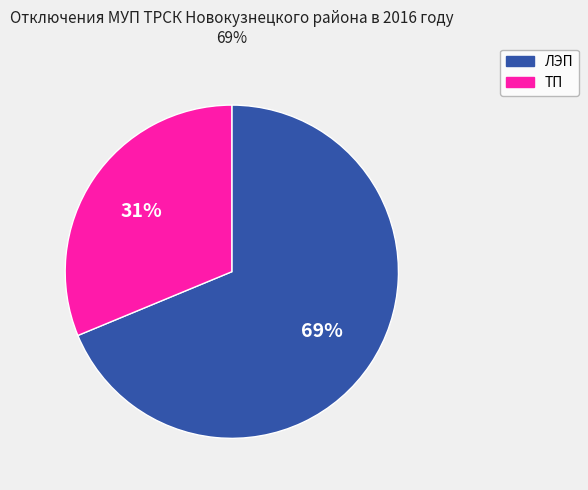

The ТП slice represents 21% of the pie. True or false?

False